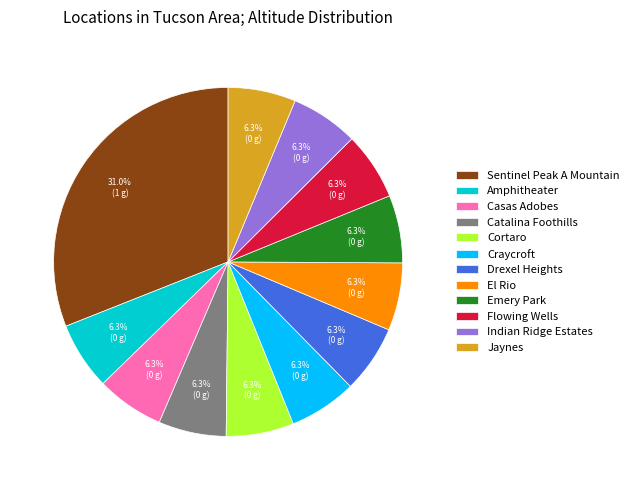

Do Sentinel Peak A Mountain and Catalina Foothills together represent more than half of the pie?

No